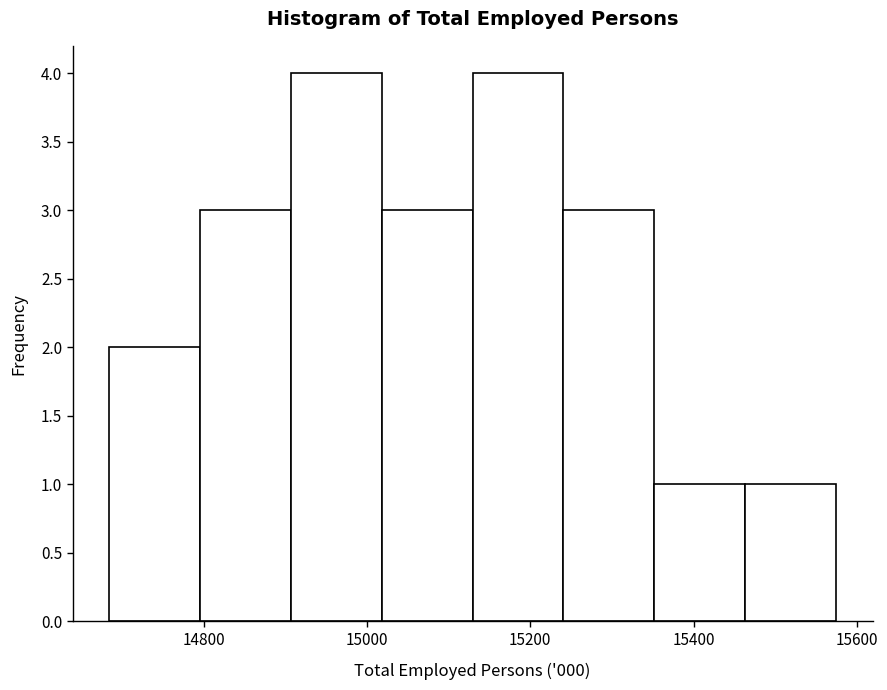

How tall is the bar that spans 14680 to 14800 on the x-axis? Neither the bar edges nor the heights are printed on the chart, so give them approximately, as read against the axes.

2